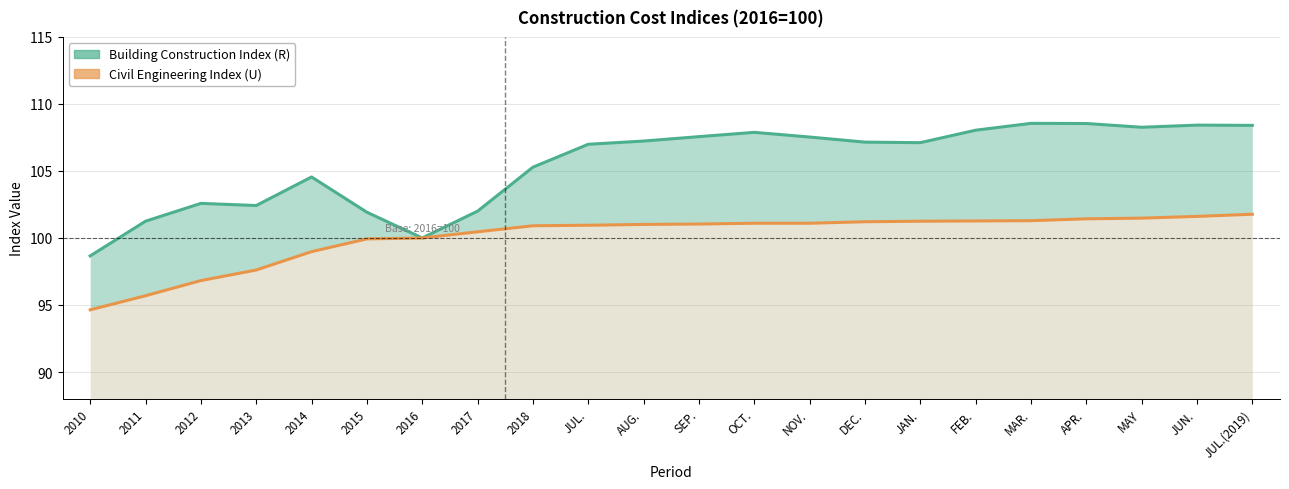

Between JAN. and AUG., which is larger?

AUG.